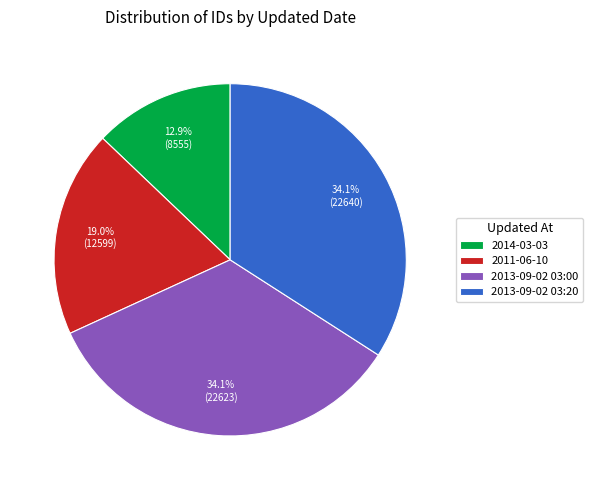

Is 2011-06-10 the majority of the pie?

No